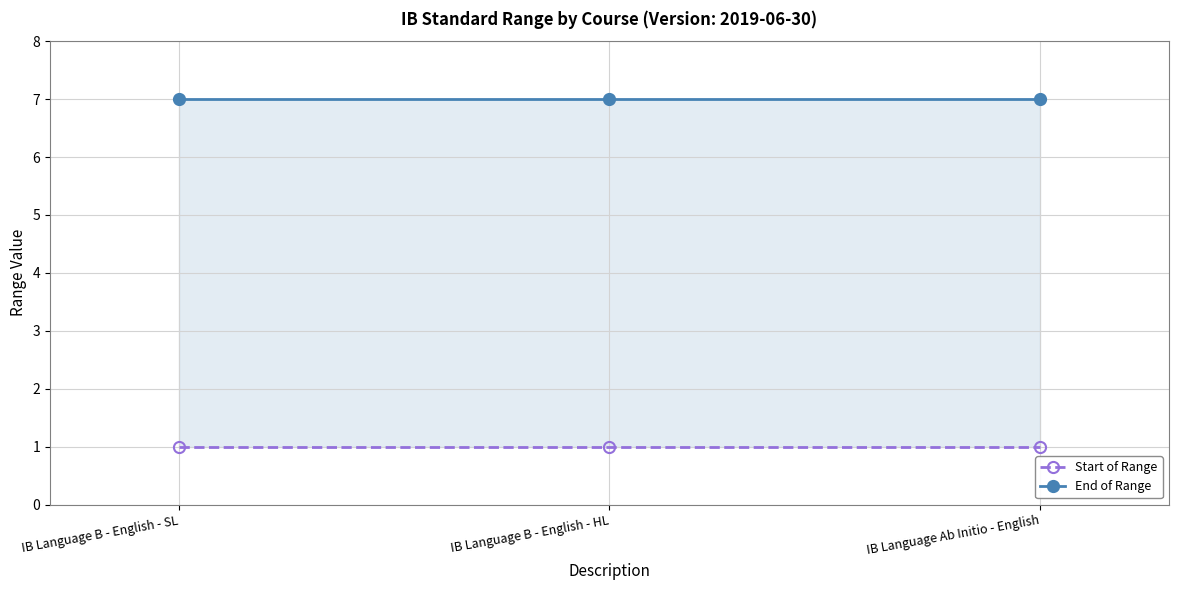

Reading right to left, extract all data points from this chart.

Start of Range: 1	1	1
End of Range: 7	7	7